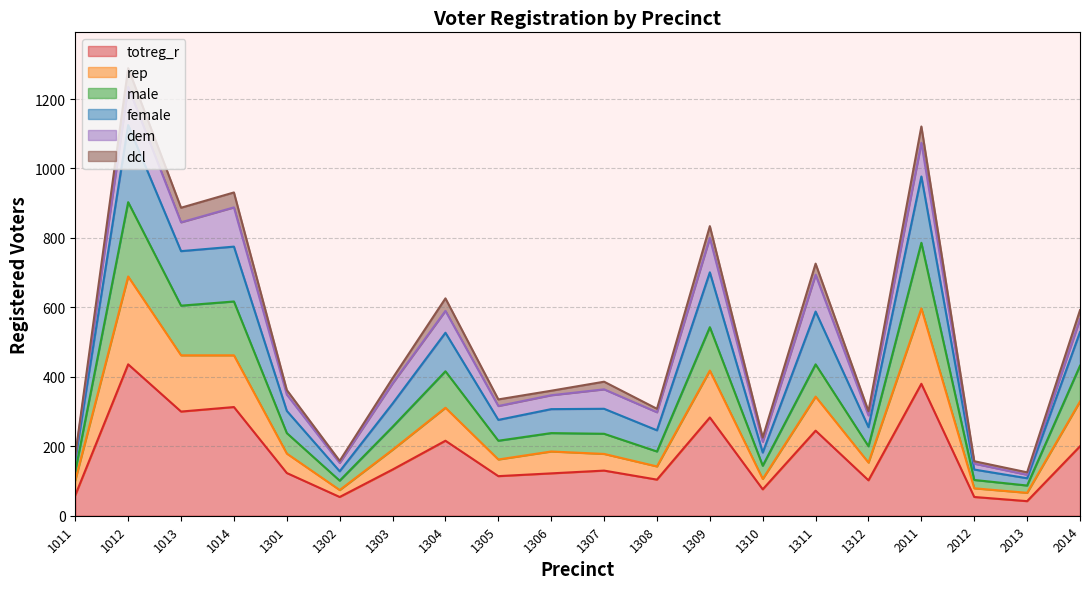

The totreg_r series shows 55 at 1306. True or false?

False